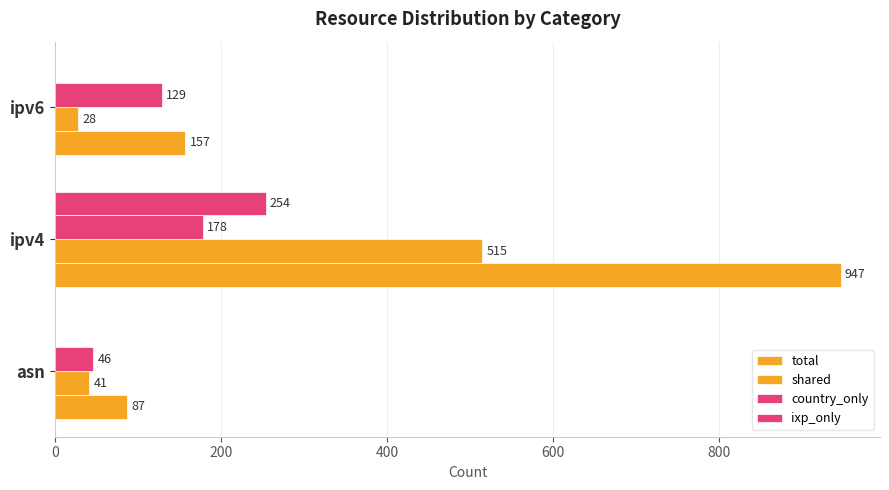

How many values in the ixp_only series exceed 0?

1